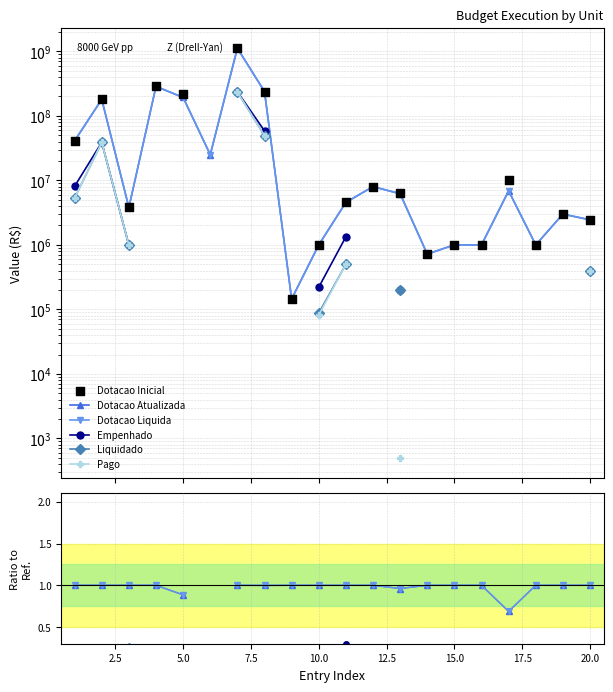

Which series contains the lowest Y value?

Pago